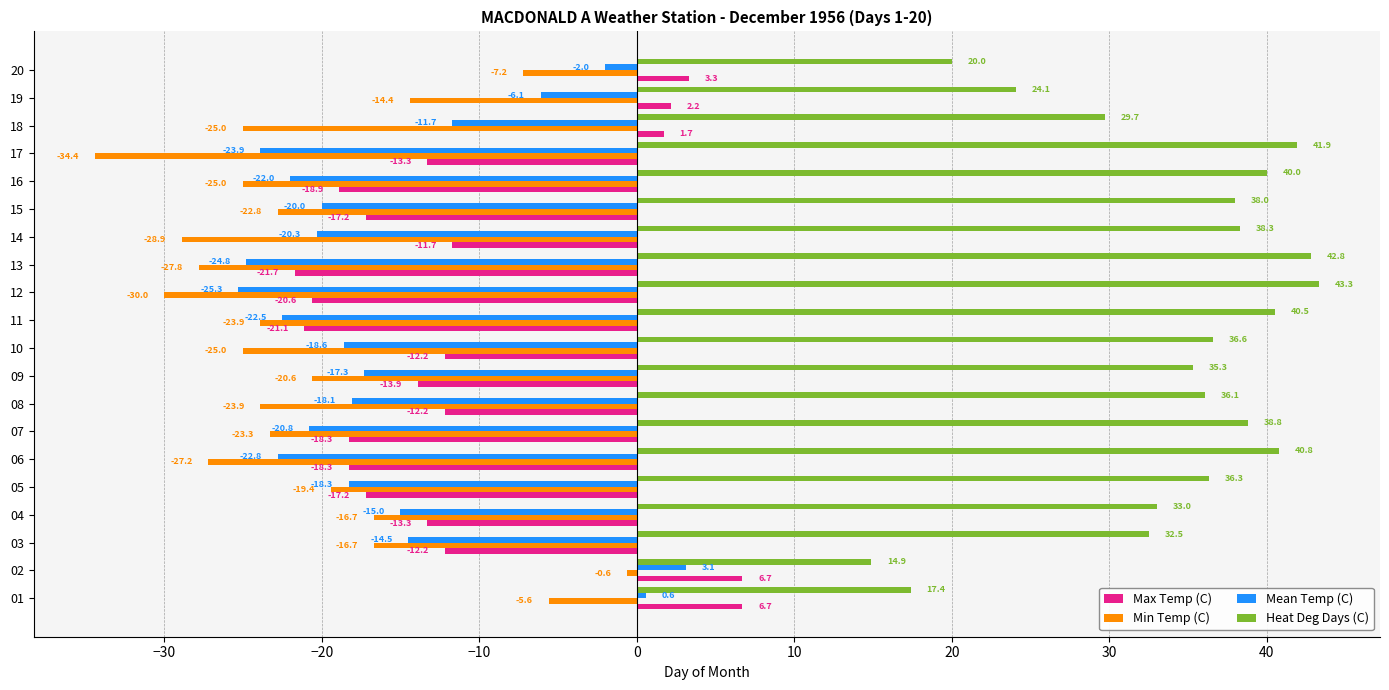

List the labels in order of Heat Deg Days (C) value, smallest first.

02, 01, 20, 19, 18, 03, 04, 09, 08, 05, 10, 15, 14, 07, 16, 11, 06, 17, 13, 12